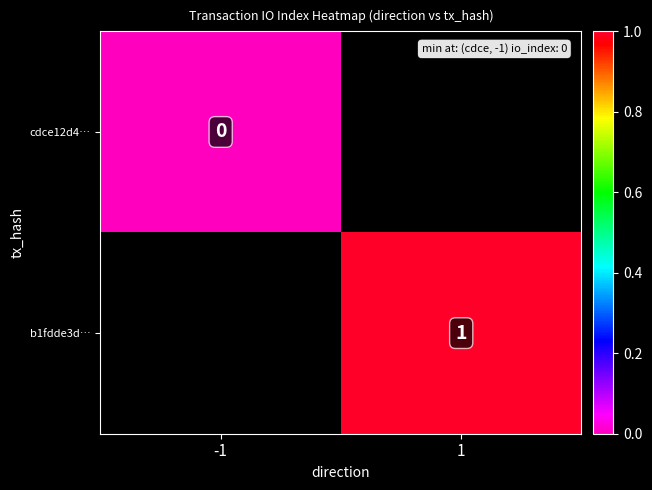

True or false: b1fdde3d… has a value of 0.6 at 1.

False